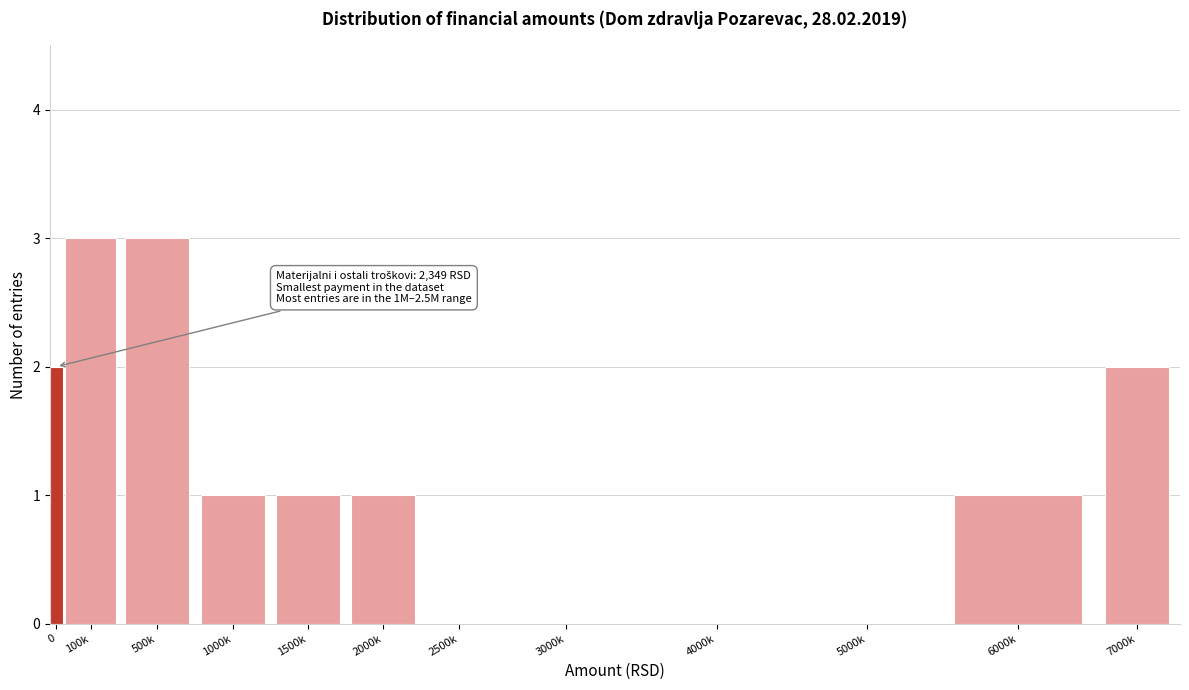

Reading left to right, what are all the values shown in this chart?

0=2	100k=3	500k=3	1000k=1	1500k=1	2000k=1	2500k=0	3000k=0	4000k=0	5000k=0	6000k=1	7000k=2